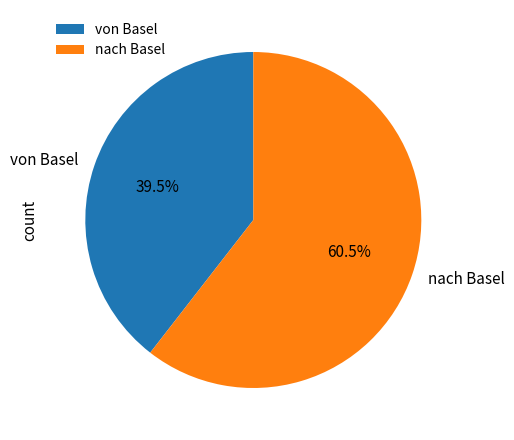

Which slice represents more than half of the pie?

nach Basel